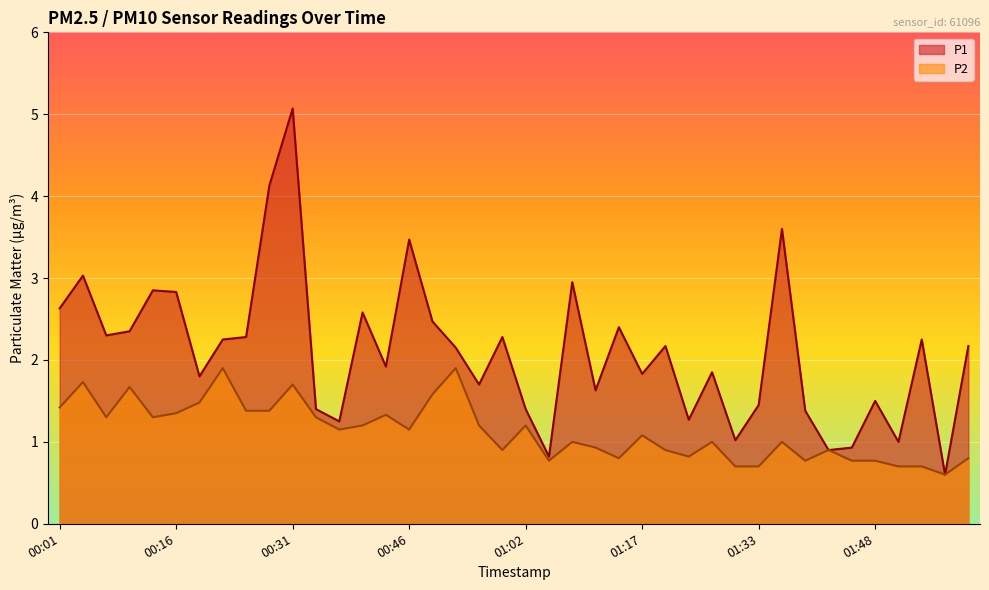

Where is P1 nearest to the value 2?

00:43